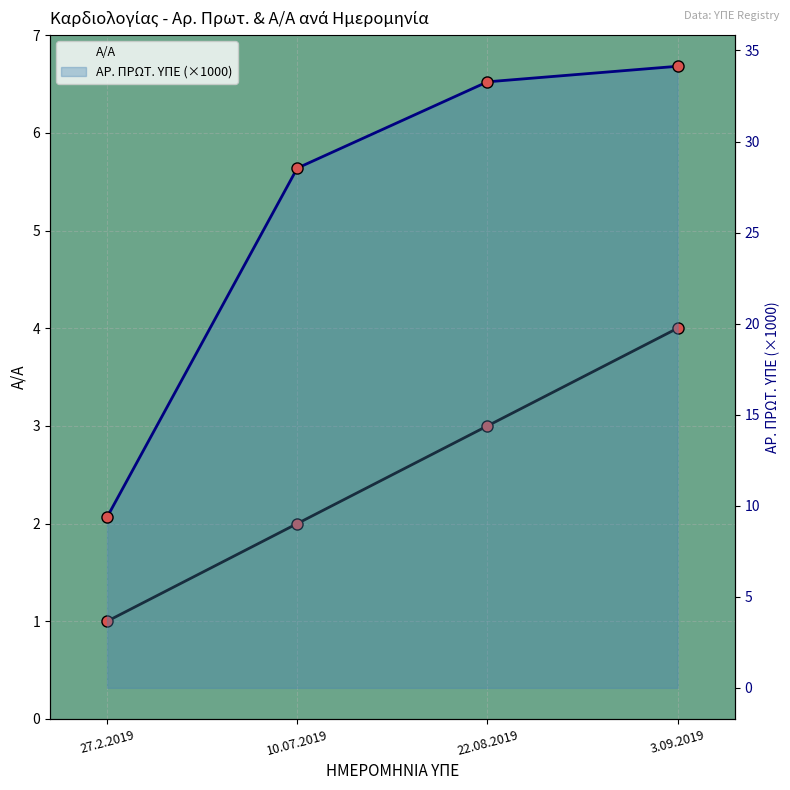

How many Α/Α values are between 2 and 4?

3